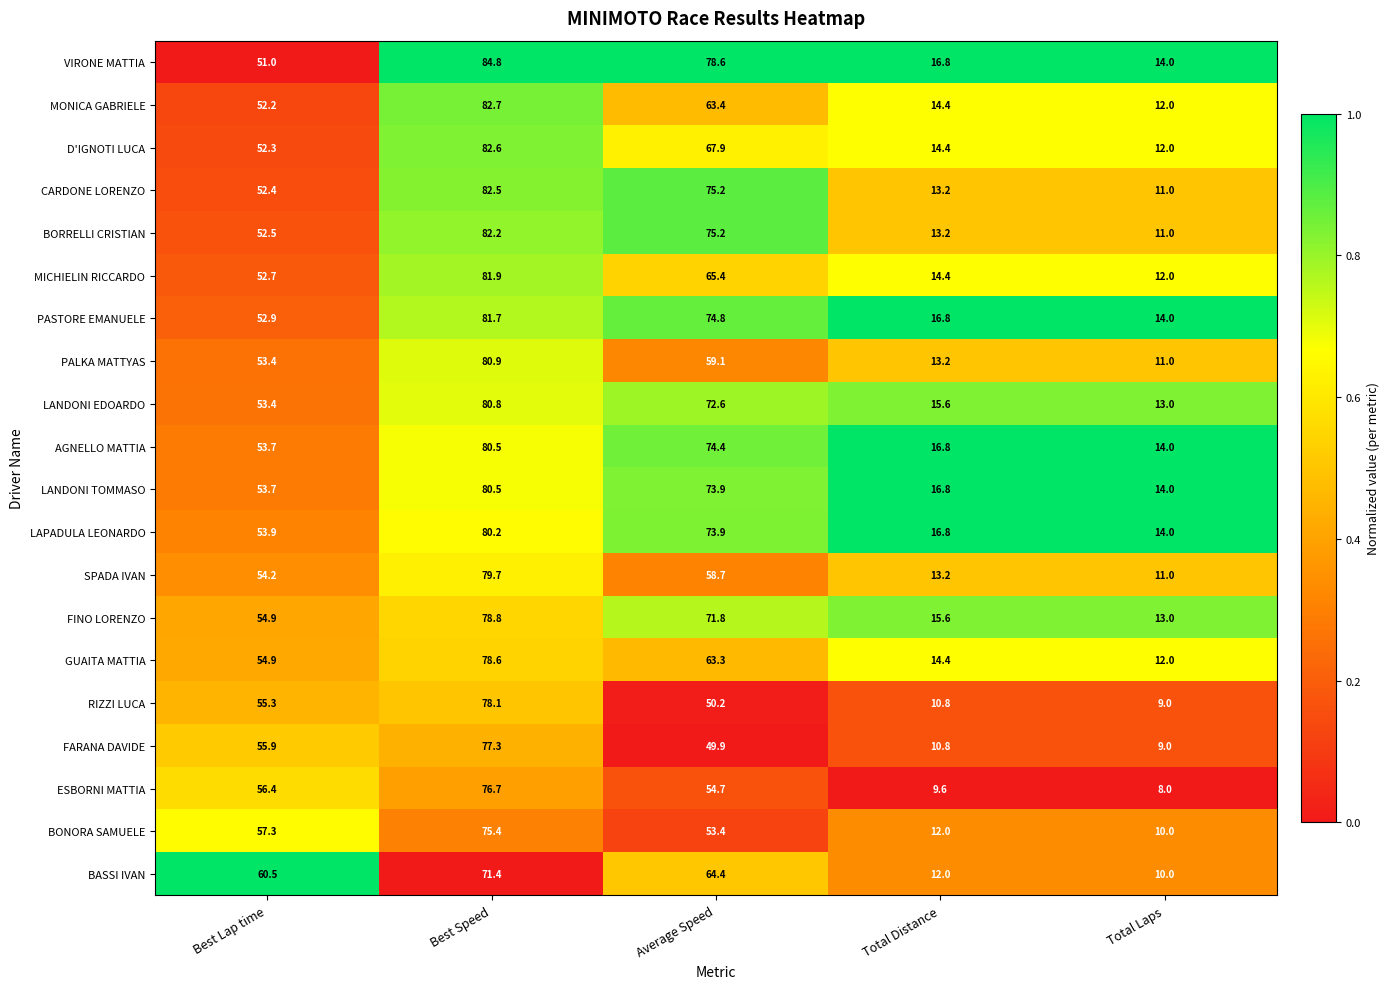

Which series has the widest spread of values?

CARDONE LORENZO